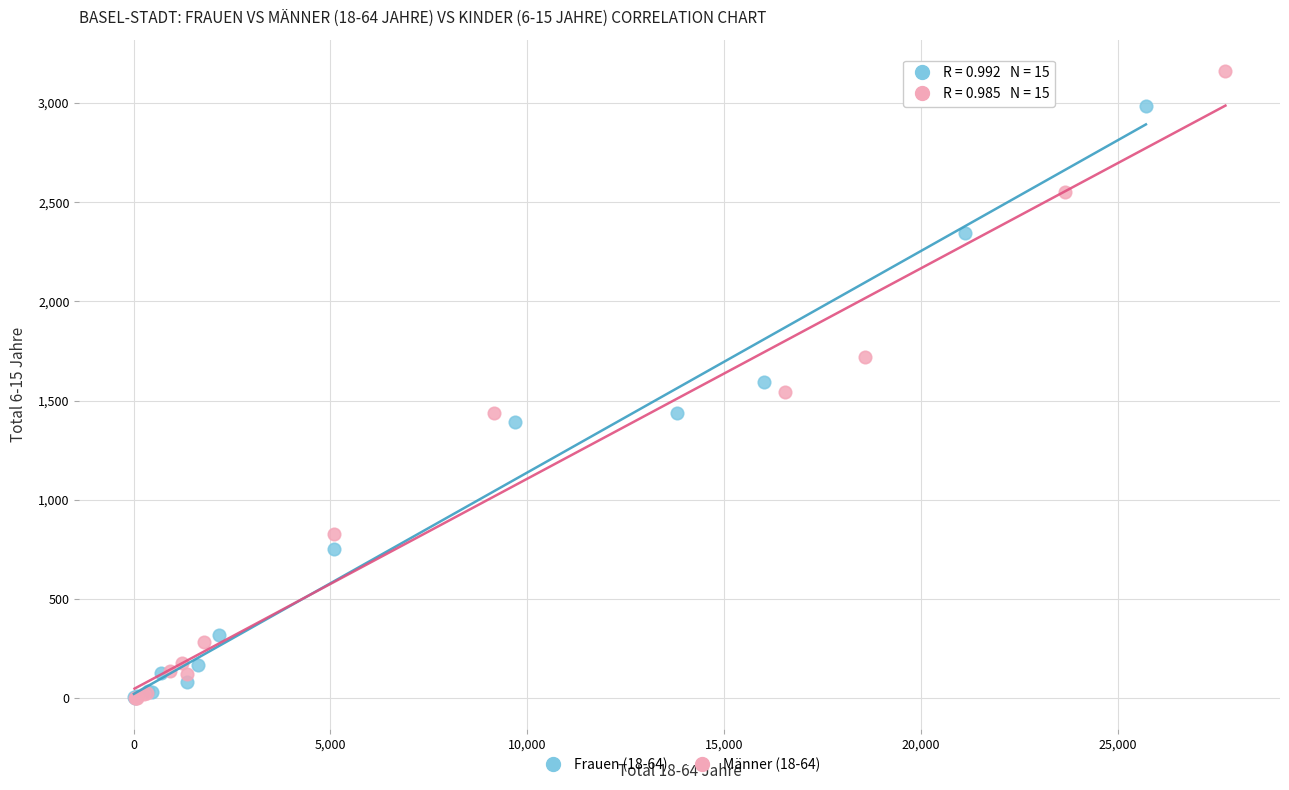

Which series reaches the maximum Y coordinate?

Männer (18-64)